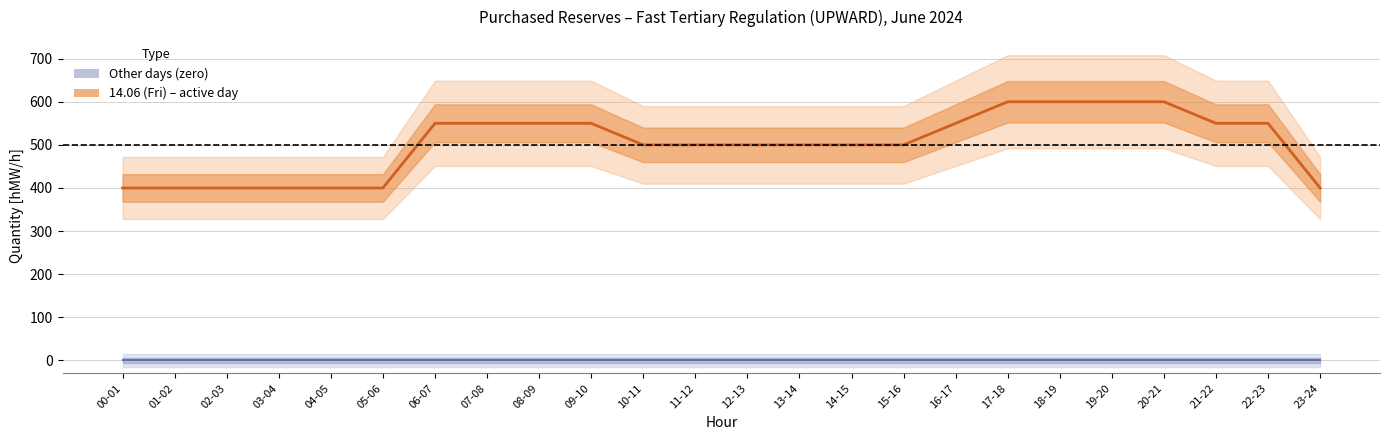

What is the greatest value displayed?

600